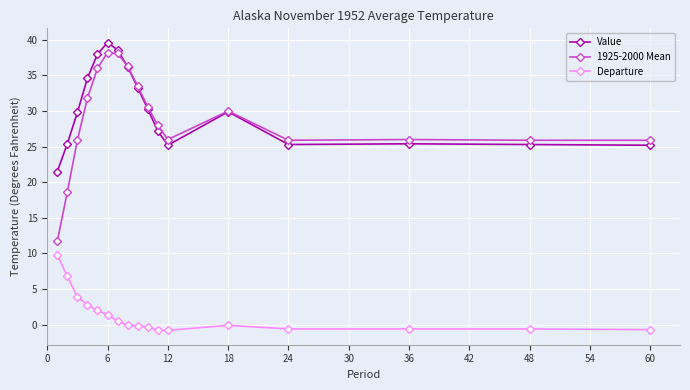

Does the chart display data point markers on the line(s)?

Yes